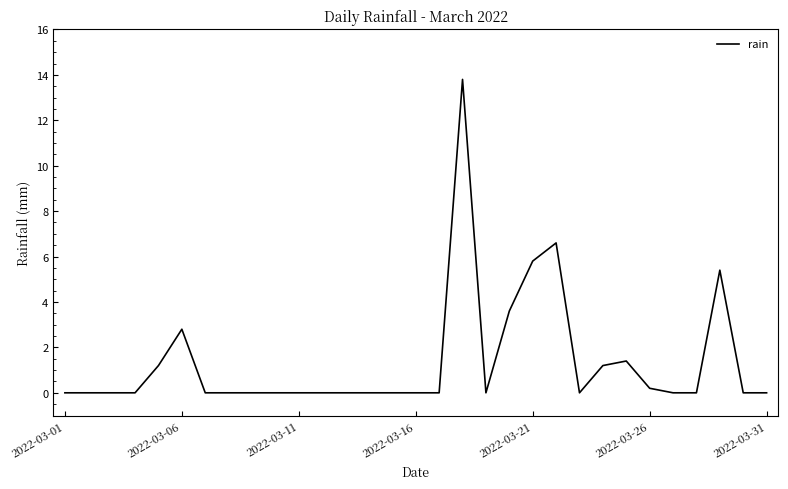

What is the difference between the maximum and minimum values?

13.8